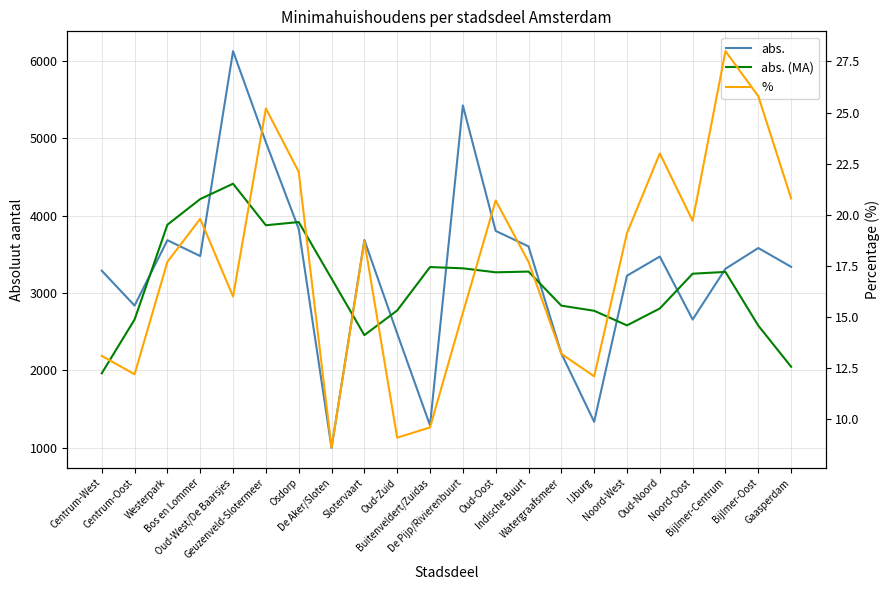

What is the difference between the highest and lowest values at Oud-Oost?

3780.3